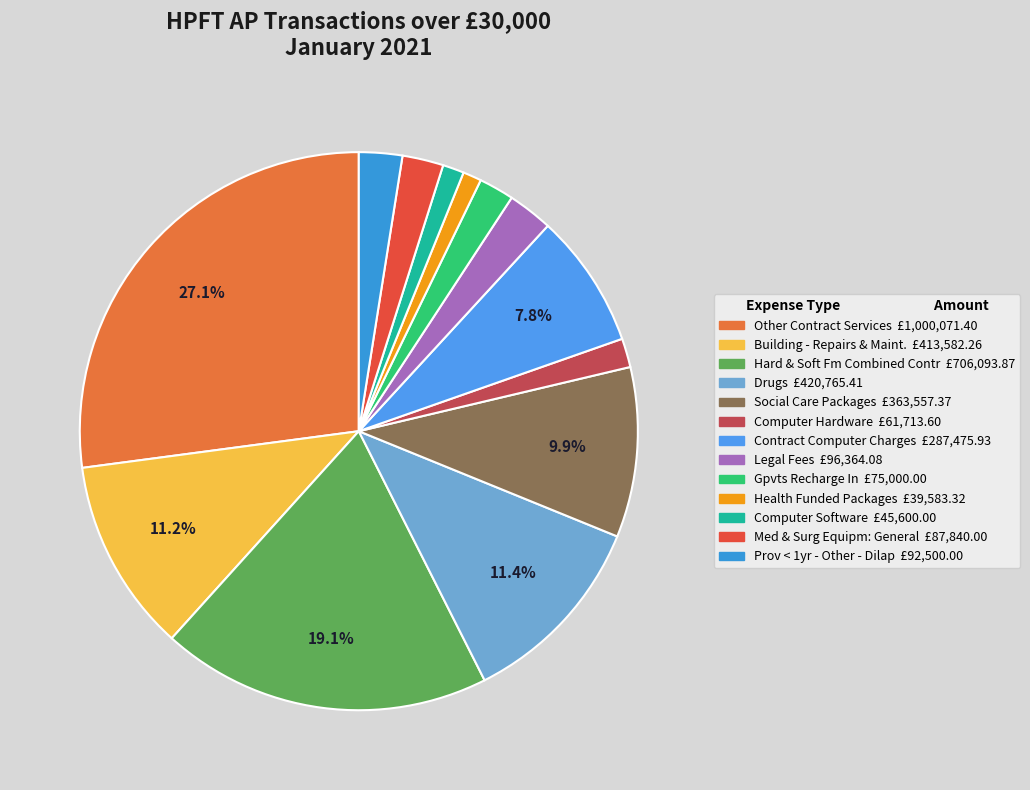

To the nearest percent, what is the difference between the largest and smallest slice percentages?

26%